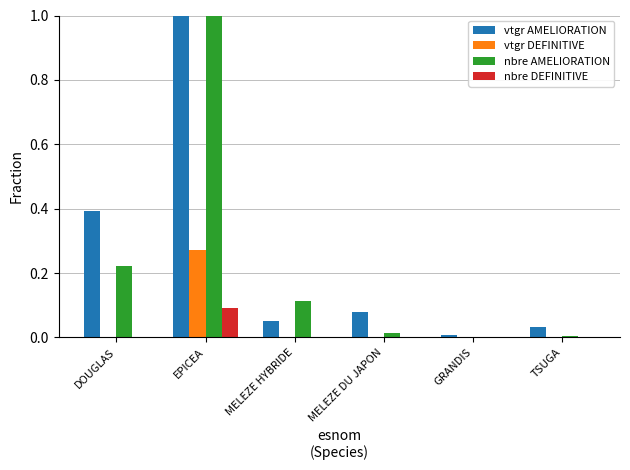

What is the maximum value for vtgr AMELIORATION?

1.0